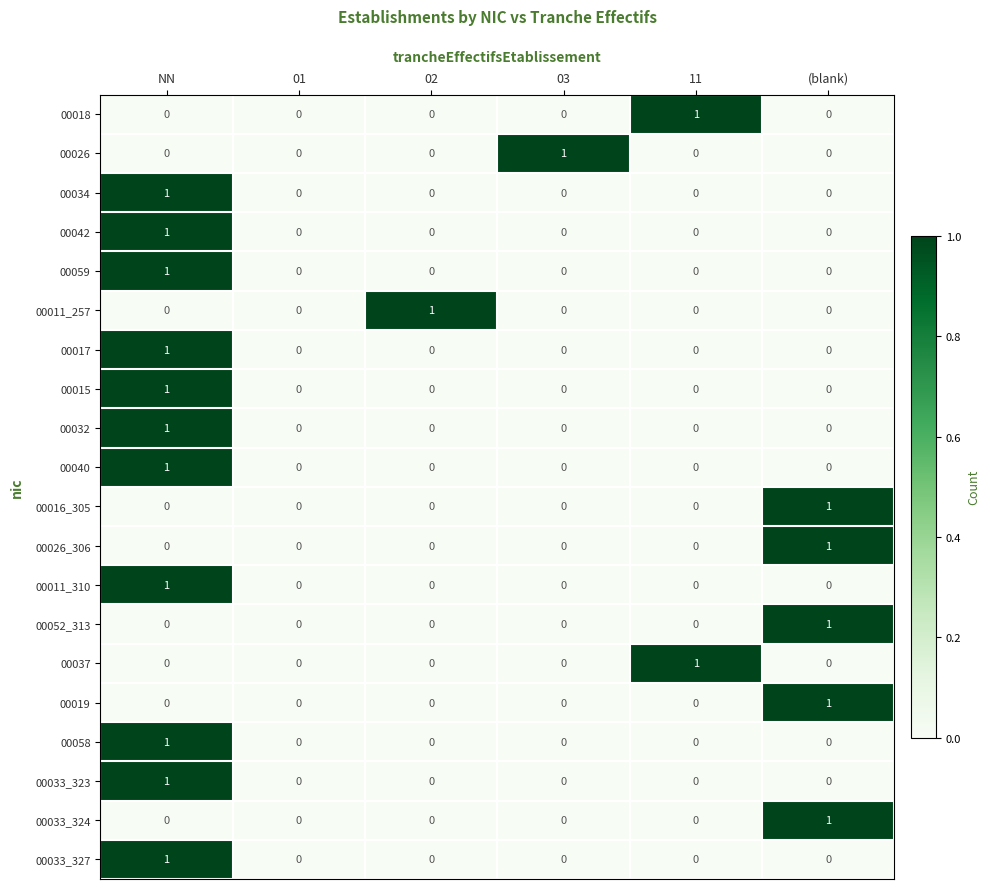

Is it true that 00058 equals 1 at NN?

True